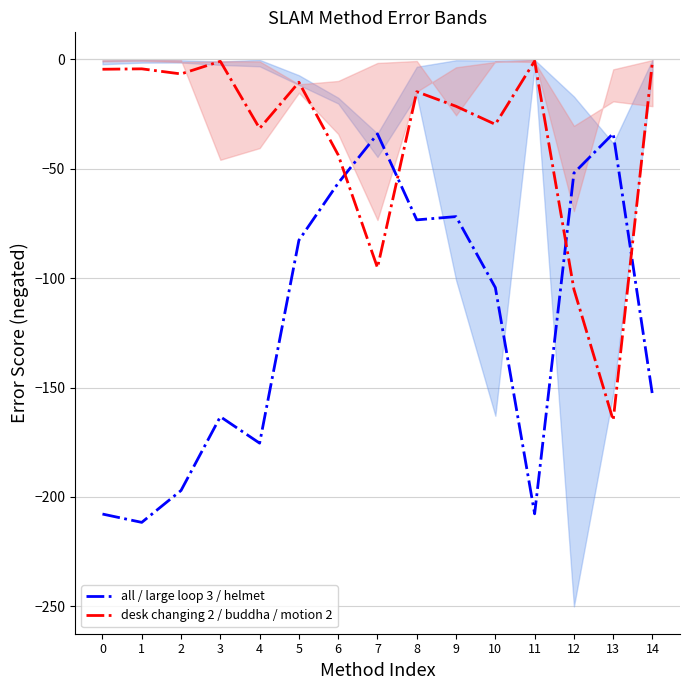

List the labels in order of desk changing 2 / buddha / motion 2 value, largest first.

14, 11, 3, 1, 0, 2, 5, 8, 9, 10, 4, 6, 7, 12, 13